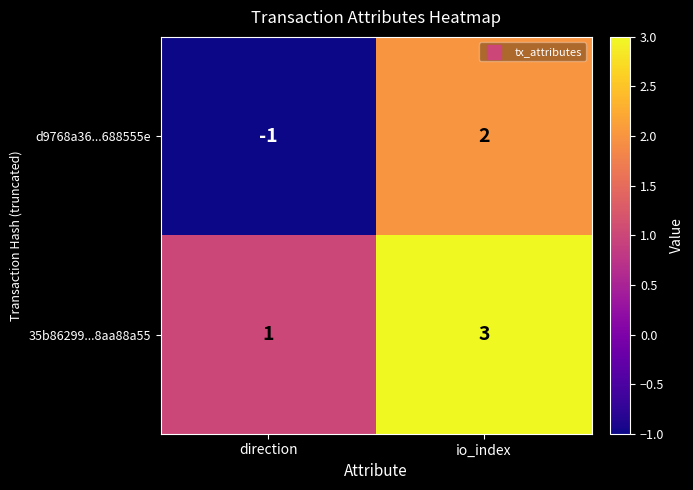

What is the sum of the 35b86299...8aa88a55 values at direction and io_index?

4